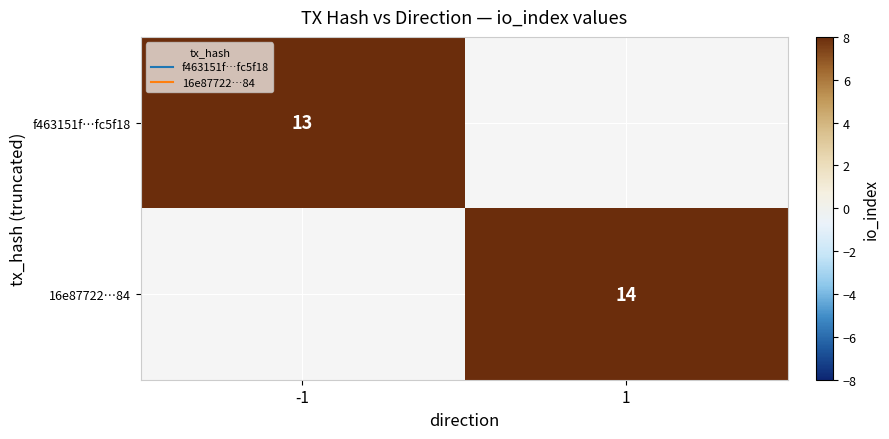

At how many categories does at least one series exceed 13?

1